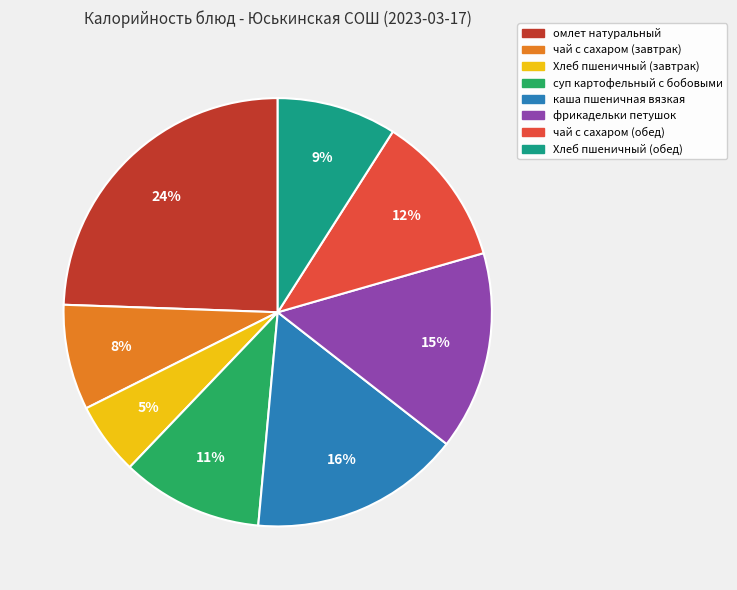

Count the number of slices in the pie.

8